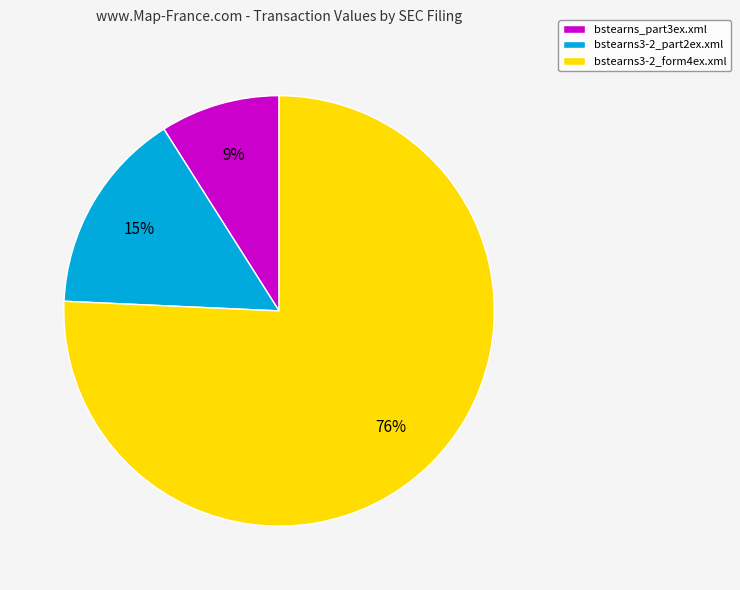

Count the number of slices in the pie.

3